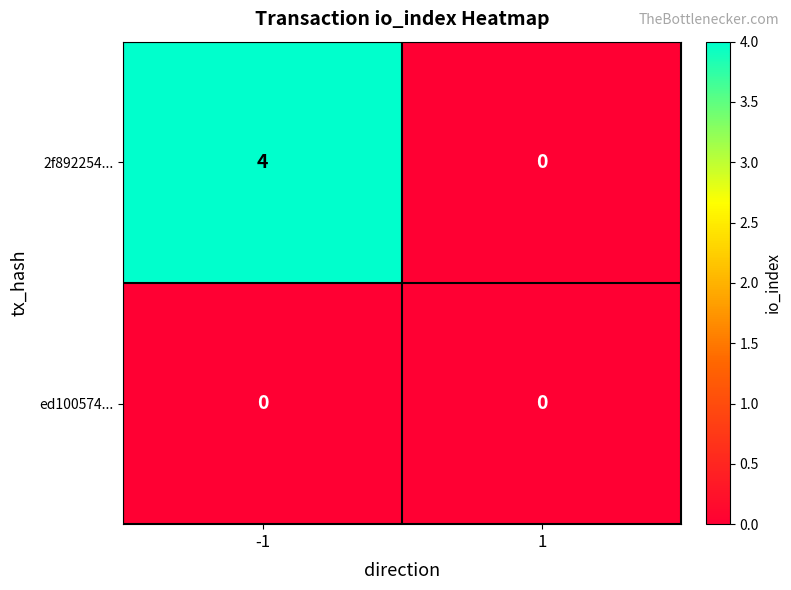

How many series are shown in this chart?

2